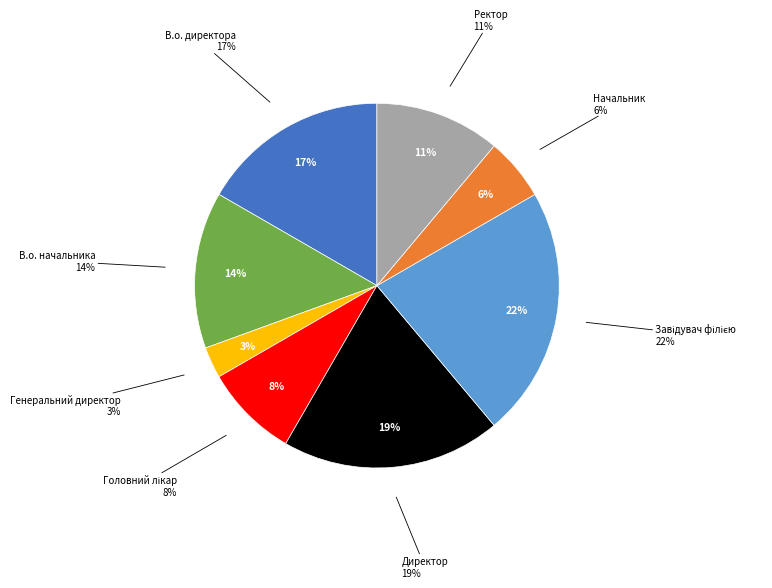

What is the largest slice in the pie chart?

Завідувач філією